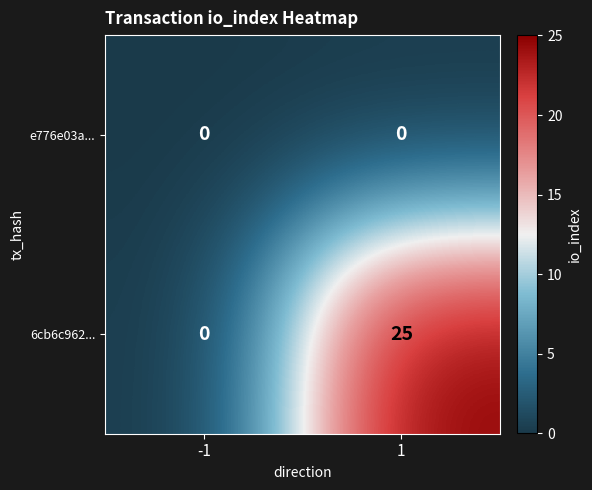

Which series has the largest range (max minus min)?

6cb6c962...